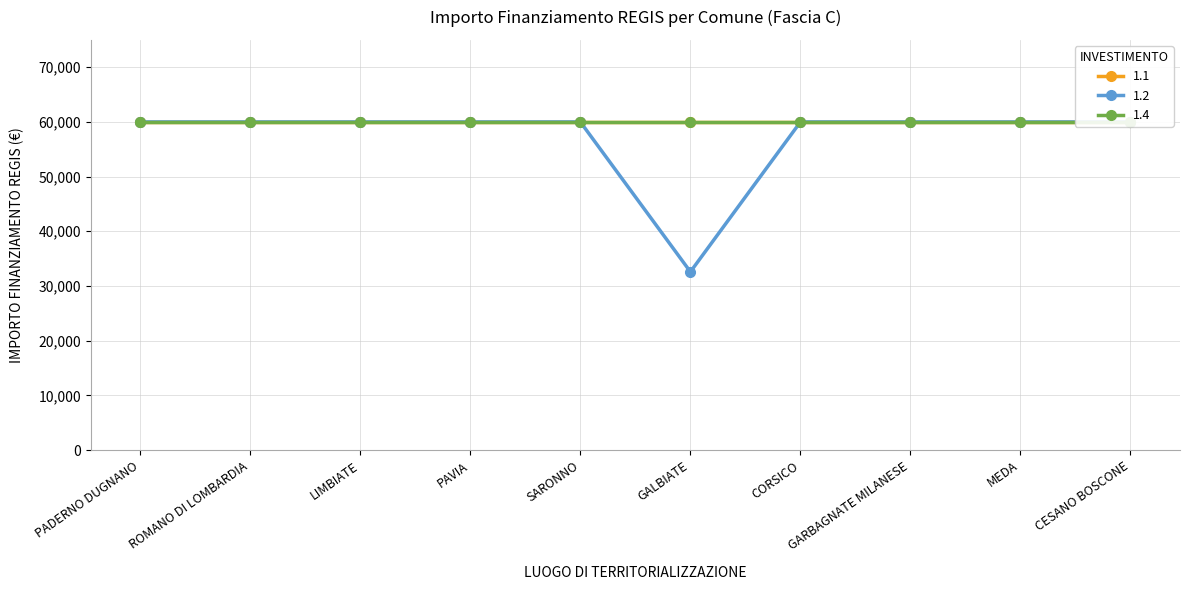

Which series has the largest range (max minus min)?

1.2